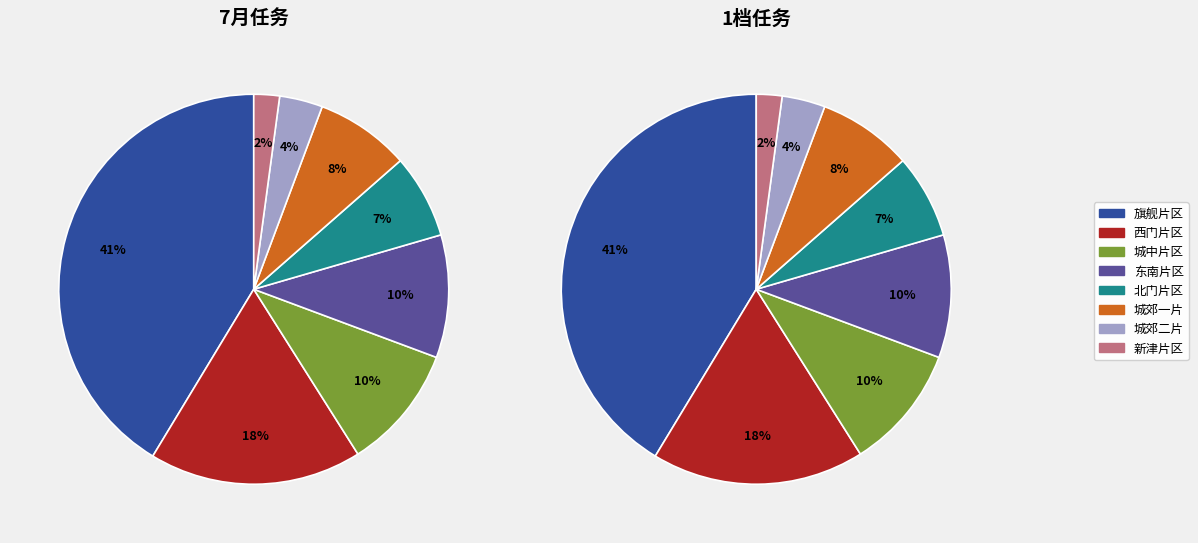

Count the number of slices in the pie.

8